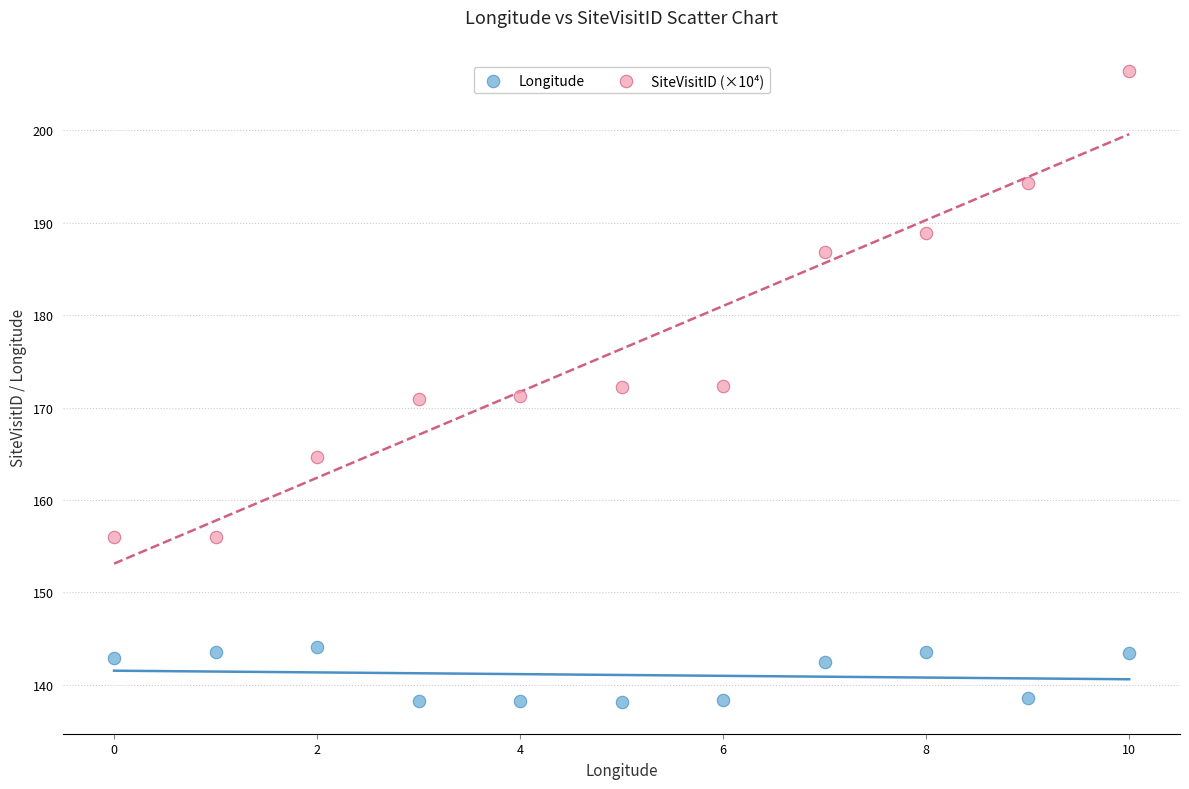

Which series reaches the maximum Y coordinate?

SiteVisitID (×10⁴)